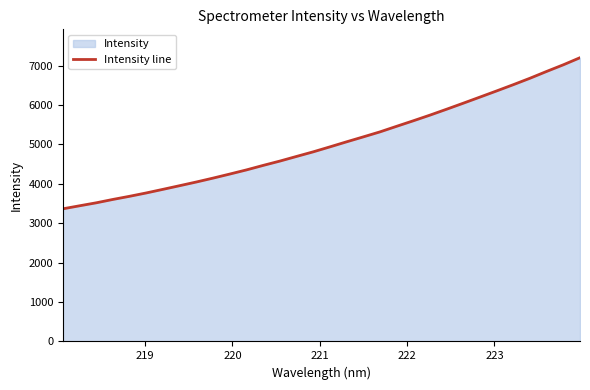

What is the smallest value displayed?

3367.2